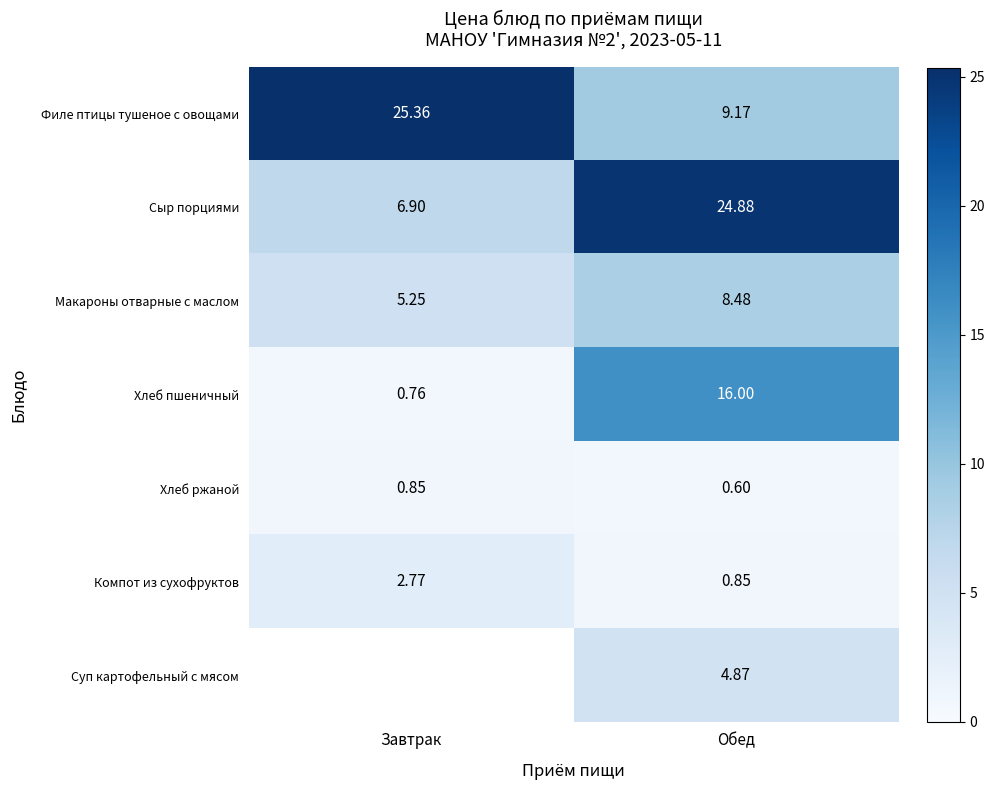

What is the difference between the maximum and minimum values in the Компот из сухофруктов series?

1.9